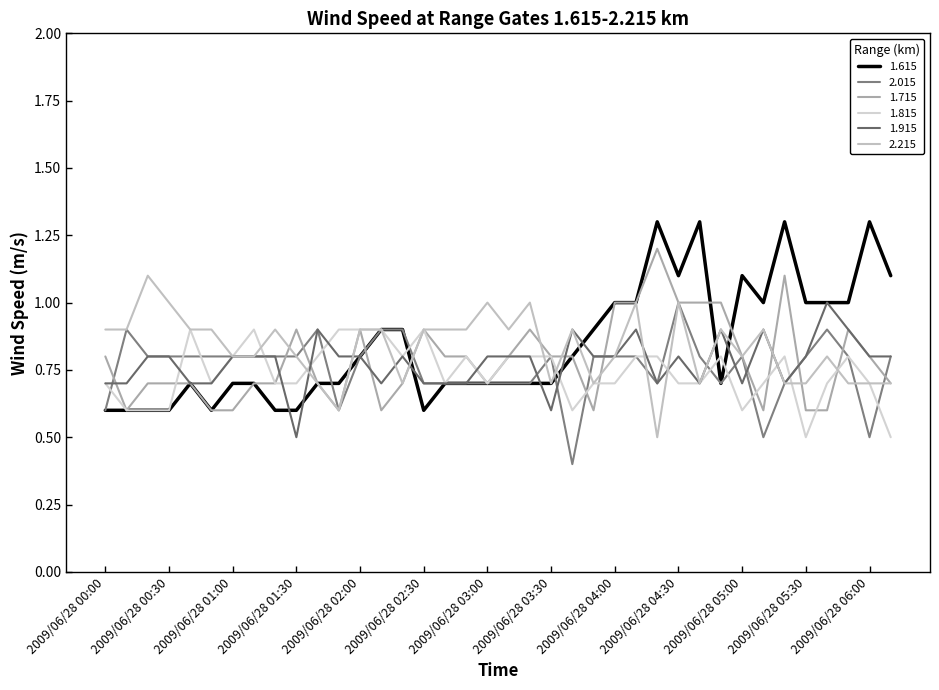

Reading left to right, transcribe all the data shown in this chart.

1.615: 0.6	0.6	0.6	0.6	0.7	0.6	0.7	0.7	0.6	0.6	0.7	0.7	0.8	0.9	0.9	0.6	0.7	0.7	0.7	0.7	0.7	0.7	0.8	0.9	1.0	1.0	1.3	1.1	1.3	0.7	1.1	1.0	1.3	1.0	1.0	1.0	1.3	1.1
2.015: 0.6	0.9	0.8	0.8	0.8	0.8	0.8	0.8	0.8	0.8	0.9	0.6	0.8	0.9	0.9	0.7	0.7	0.7	0.7	0.7	0.7	0.8	0.4	0.8	0.8	0.8	0.7	1.0	0.8	0.7	0.8	0.5	0.7	0.8	0.9	0.8	0.5	0.8
1.715: 0.8	0.6	0.7	0.7	0.7	0.6	0.6	0.7	0.7	0.9	0.7	0.6	0.9	0.6	0.7	0.9	0.8	0.8	0.7	0.8	0.9	0.8	0.8	0.6	1.0	1.0	1.2	1.0	1.0	1.0	0.8	0.6	1.1	0.6	0.6	0.9	0.8	0.7
1.815: 0.7	0.6	0.6	0.6	0.9	0.7	0.8	0.9	0.7	0.7	0.8	0.9	0.9	0.9	0.8	0.9	0.7	0.8	0.7	0.8	0.8	0.8	0.6	0.7	0.7	0.8	0.8	0.7	0.7	0.8	0.6	0.7	0.8	0.5	0.7	0.8	0.7	0.5
1.915: 0.7	0.7	0.8	0.8	0.7	0.7	0.8	0.8	0.8	0.5	0.9	0.8	0.8	0.7	0.8	0.7	0.7	0.7	0.8	0.8	0.8	0.6	0.9	0.8	0.8	0.9	0.7	0.8	0.7	0.9	0.7	0.9	0.7	0.8	1.0	0.9	0.8	0.8
2.215: 0.9	0.9	1.1	1.0	0.9	0.9	0.8	0.8	0.9	0.8	0.7	0.6	0.9	0.9	0.7	0.9	0.9	0.9	1.0	0.9	1.0	0.7	0.9	0.7	0.8	1.0	0.5	1.0	0.7	0.9	0.8	0.9	0.7	0.7	0.8	0.7	0.7	0.7